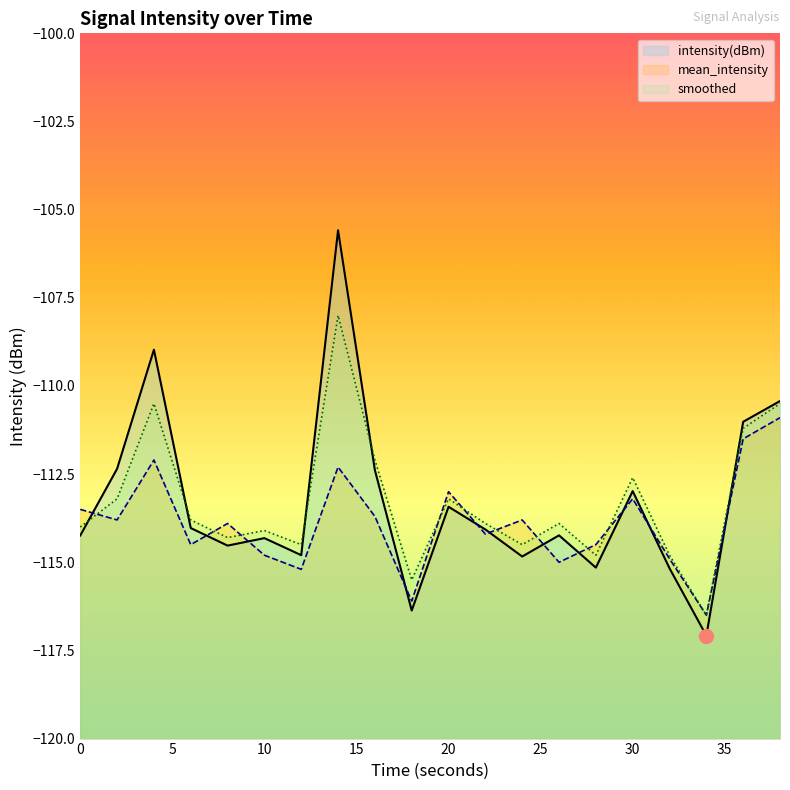

Is the value of smoothed at 6 greater than the value of mean_intensity at 12?

Yes